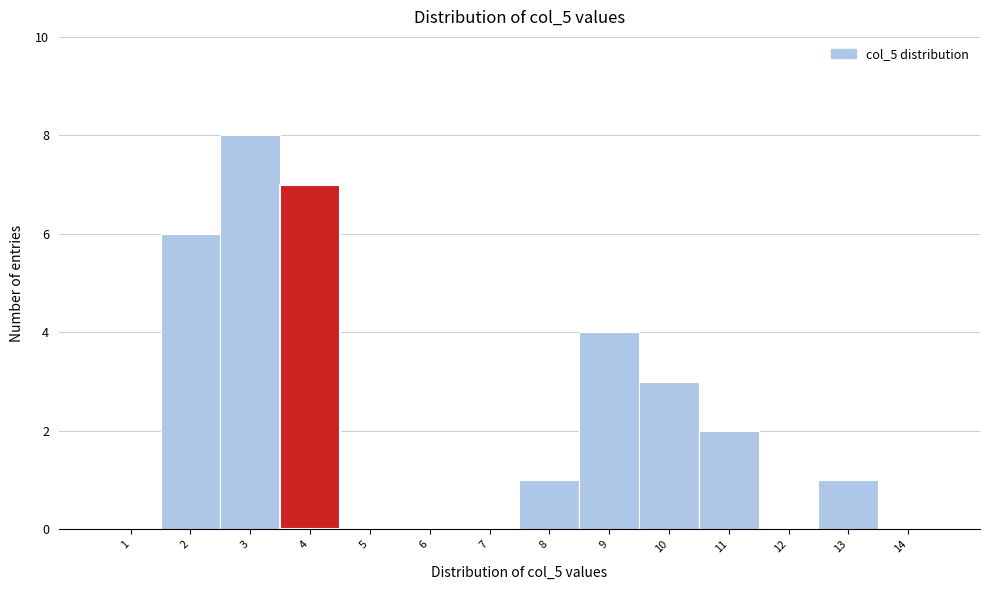

Reading left to right, list all the values displayed in this chart.

1=0	2=6	3=8	4=7	5=0	6=0	7=0	8=1	9=4	10=3	11=2	12=0	13=1	14=0